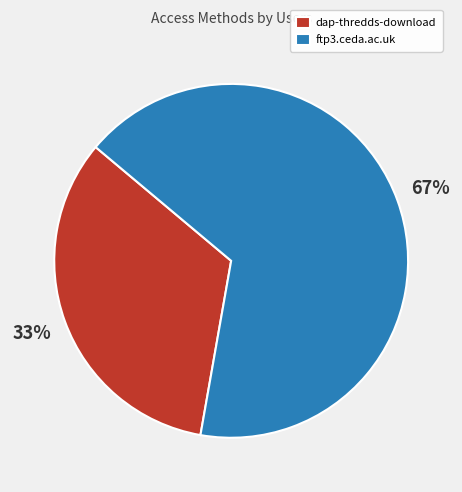

Is there a majority slice in this chart?

Yes